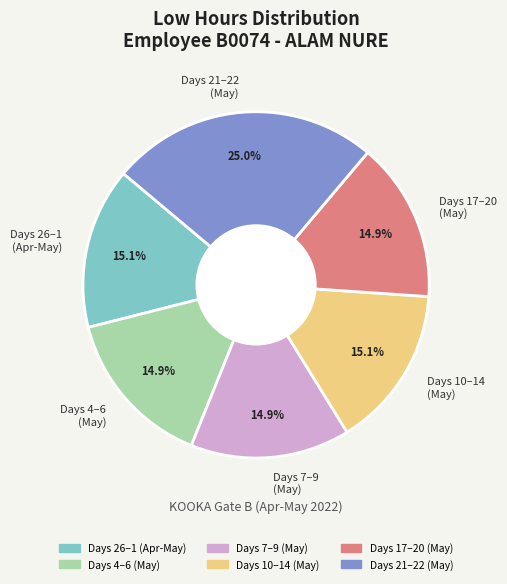

To the nearest percent, what is the average slice percentage?

17%